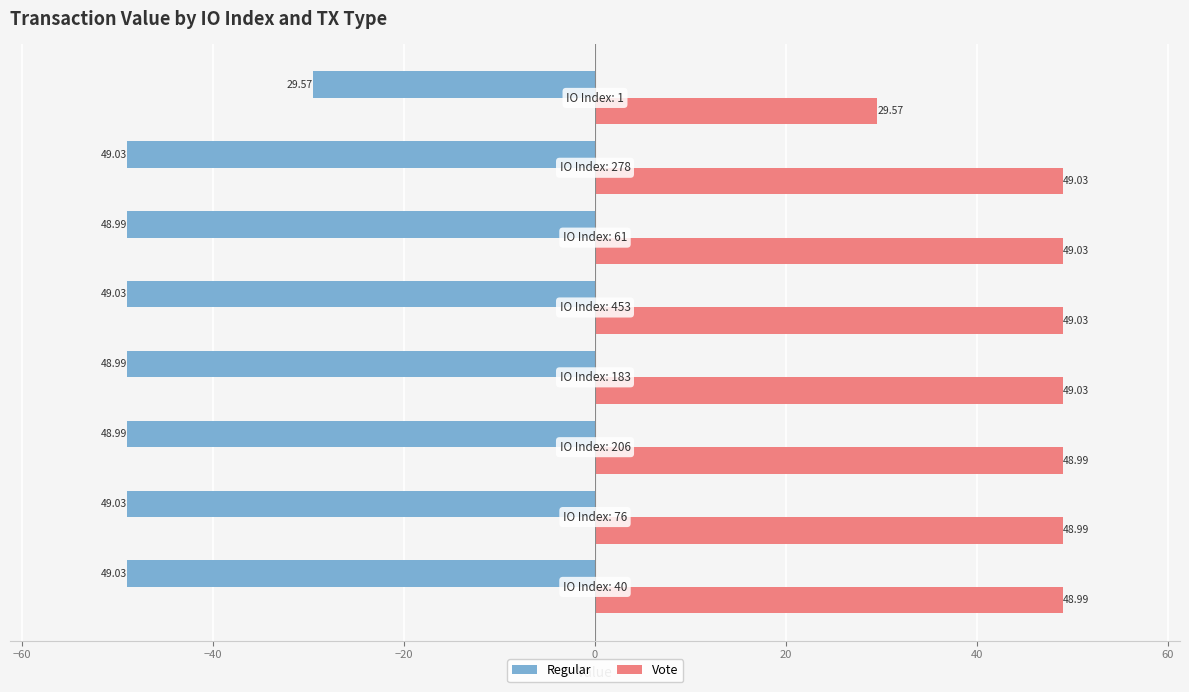

Rank the series by their maximum value, from lowest to highest.

Regular, Vote